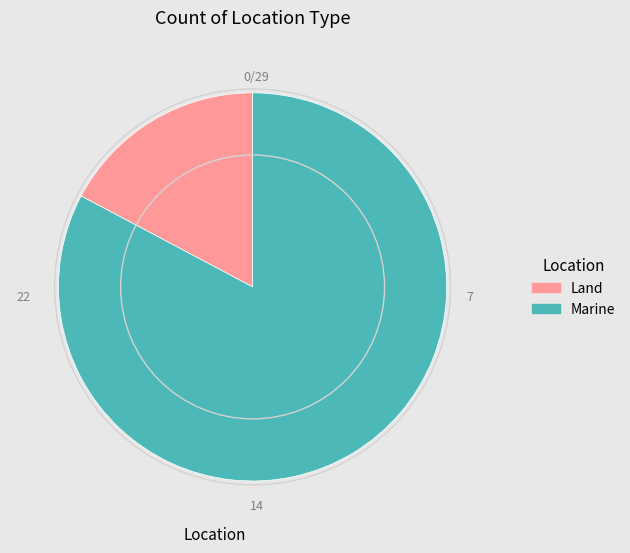

Count the number of slices in the pie.

2